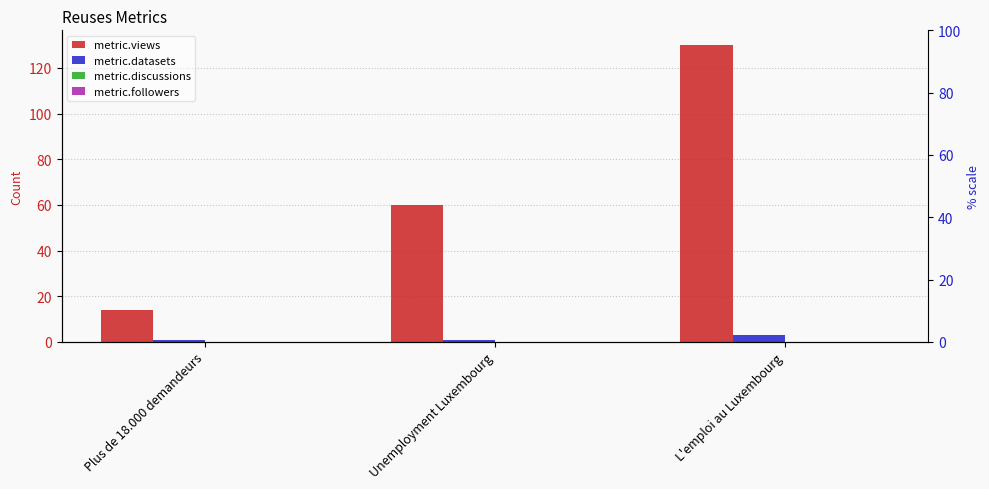

Reading left to right, extract all data points from this chart.

metric.views: 14	60	130
metric.datasets: 1	1	3
metric.discussions: 0	0	0
metric.followers: 0	0	0